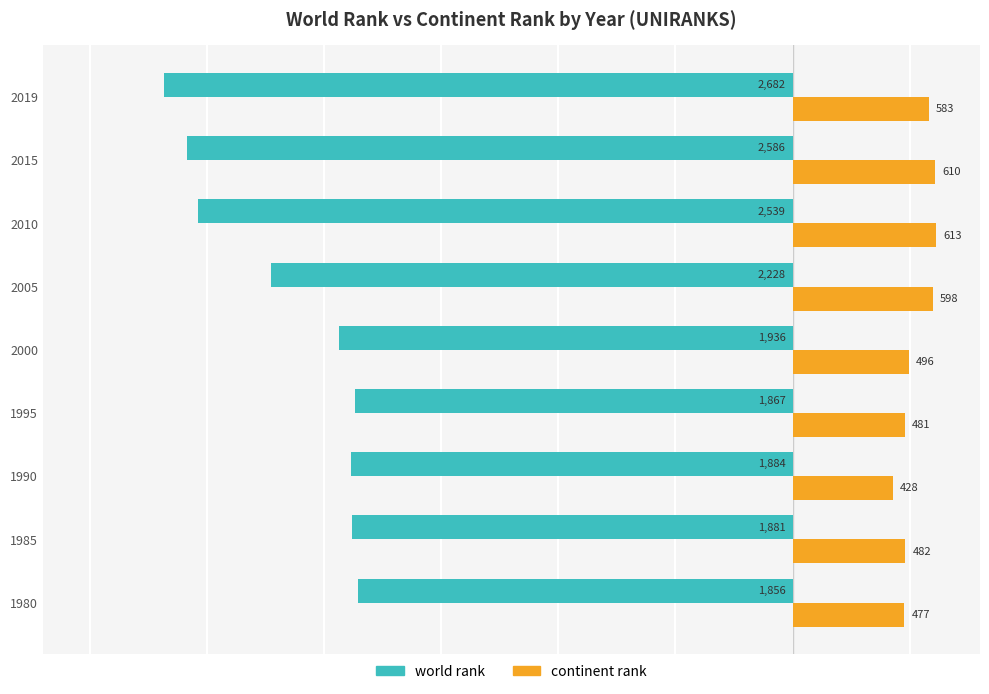

List the series in order of their overall mean, highest first.

continent rank, world rank